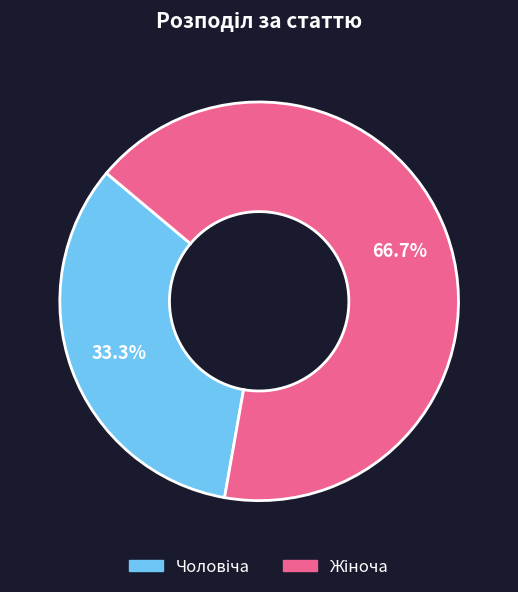

Is there any slice that represents more than half of the pie?

Yes